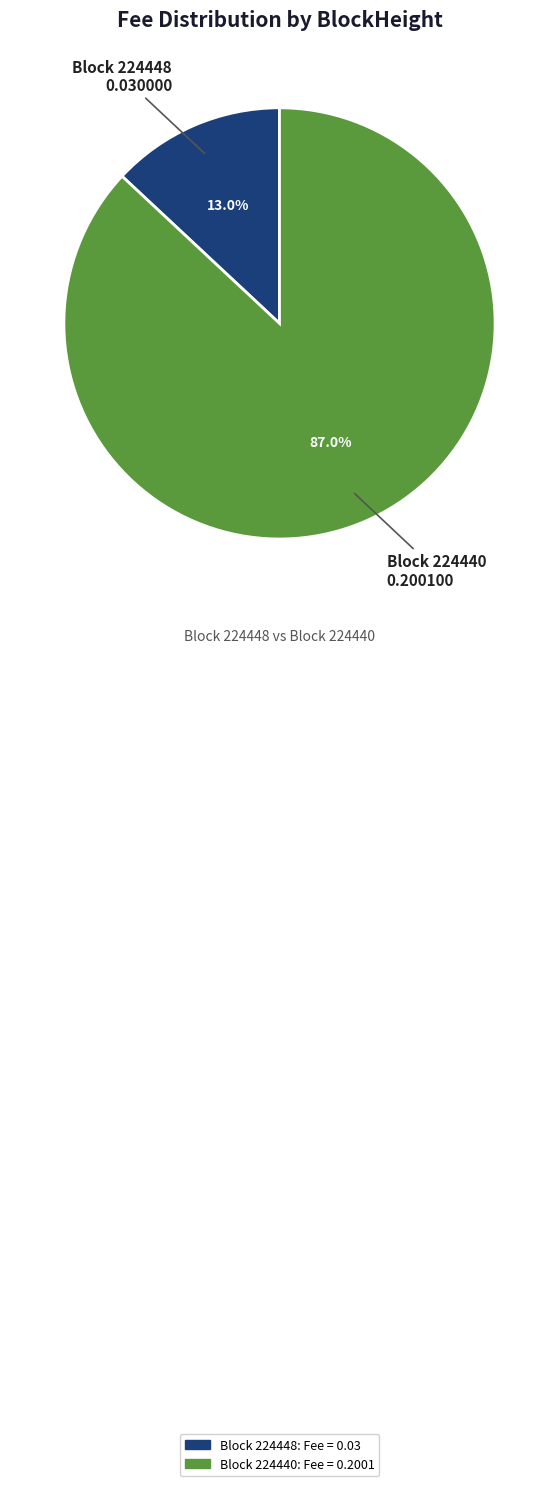

Is there any slice that represents more than half of the pie?

Yes